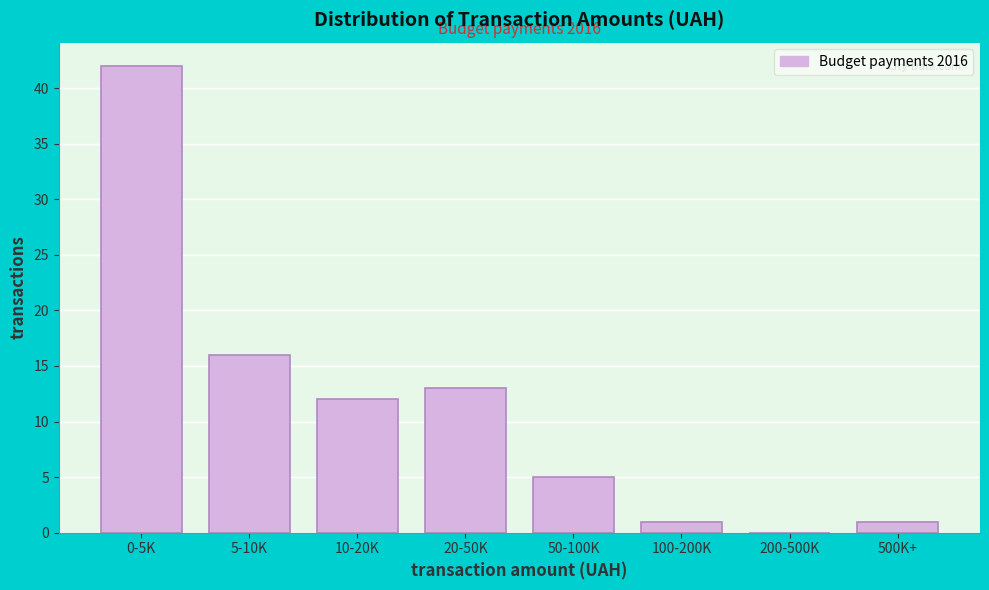

Reading left to right, transcribe all the data shown in this chart.

0-5K=42	5-10K=16	10-20K=12	20-50K=13	50-100K=5	100-200K=1	200-500K=0	500K+=1